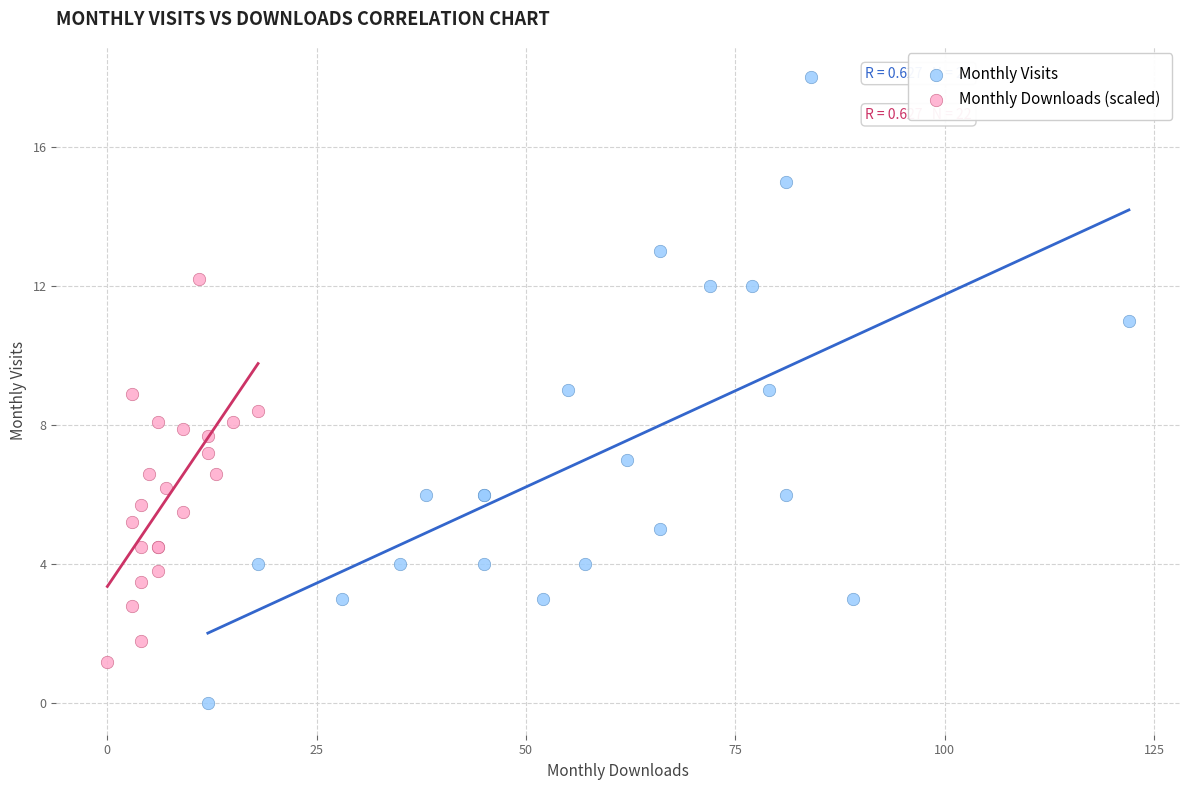

What are all the series names shown in the legend?

Monthly Visits, Monthly Downloads (scaled)